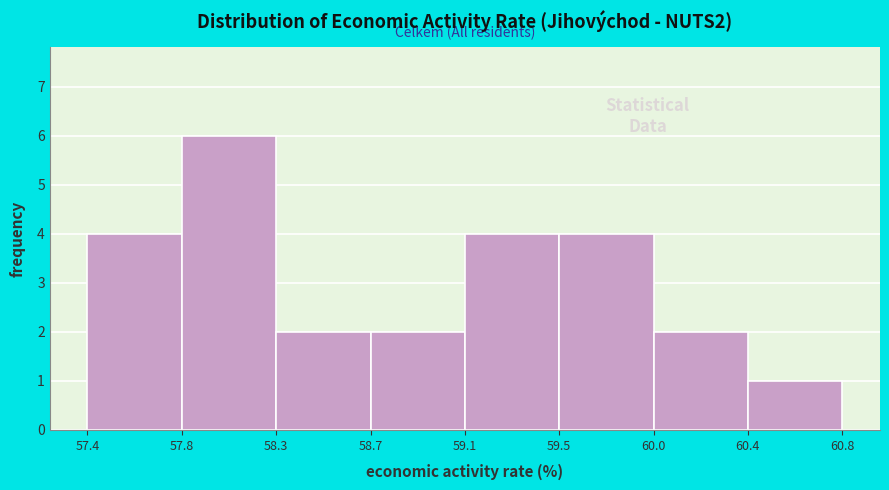

Reading left to right, list all the values displayed in this chart.

57.4=4	57.8=6	58.3=2	58.7=2	59.1=4	59.5=4	60.0=2	60.4=1